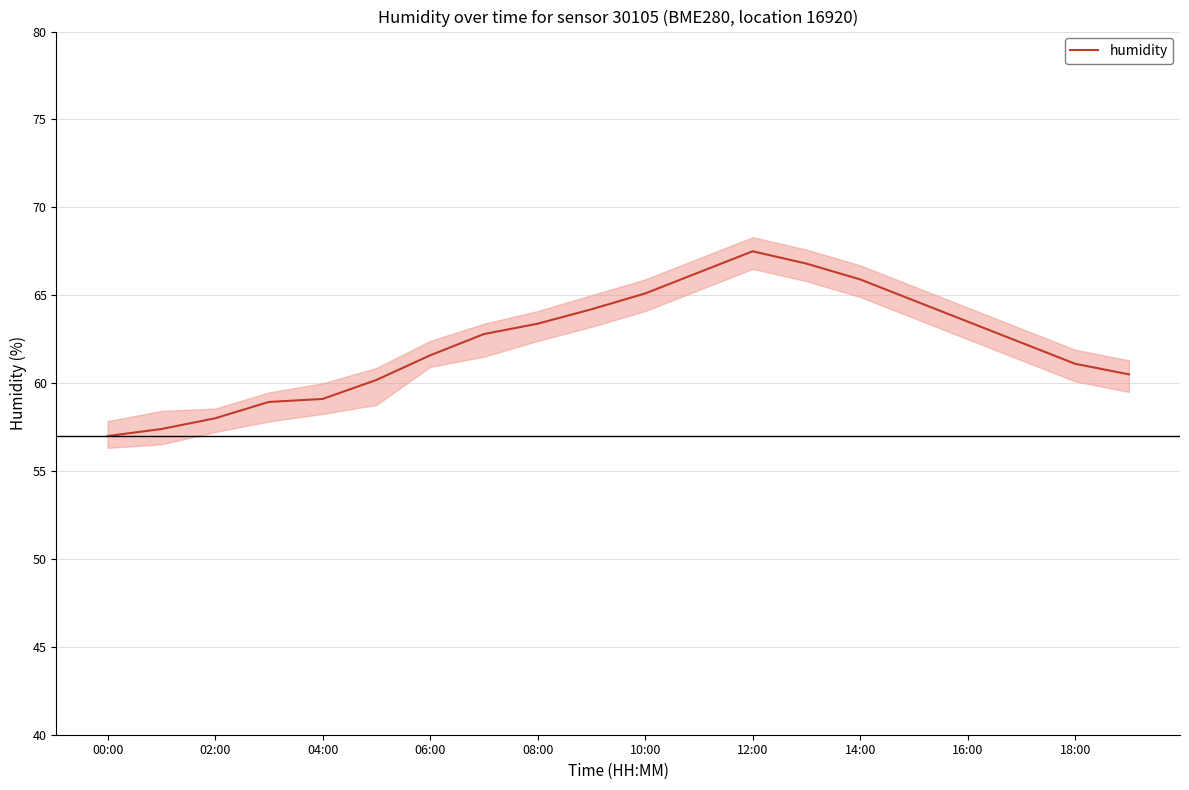

What is the minimum value shown in the chart?

57.0